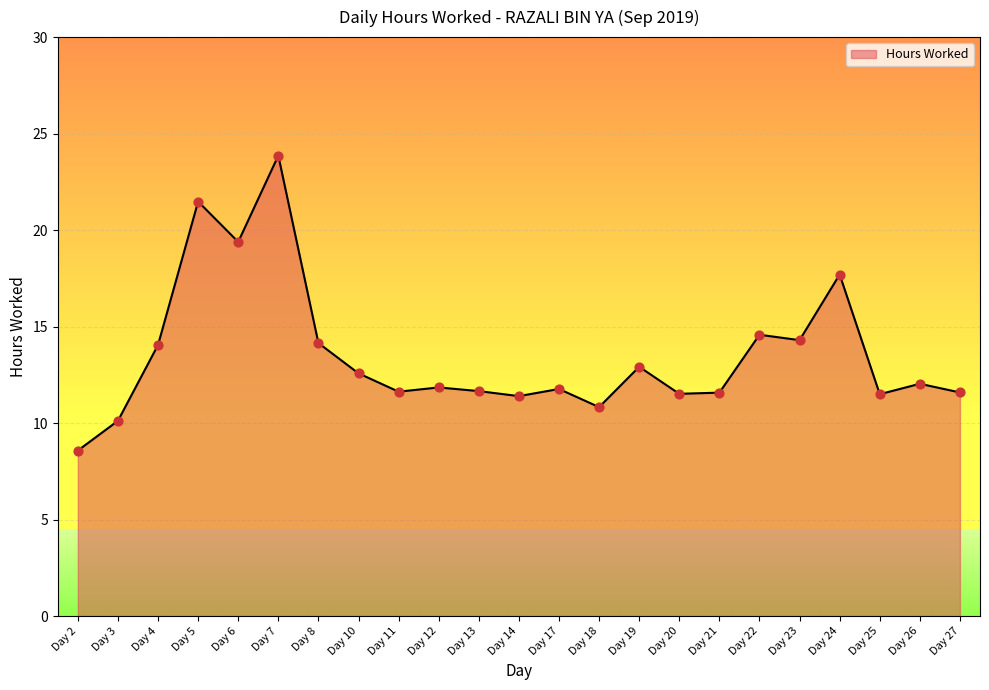

Approximately how many times larger is the value at Day 13 compared to Day 26?

1.0